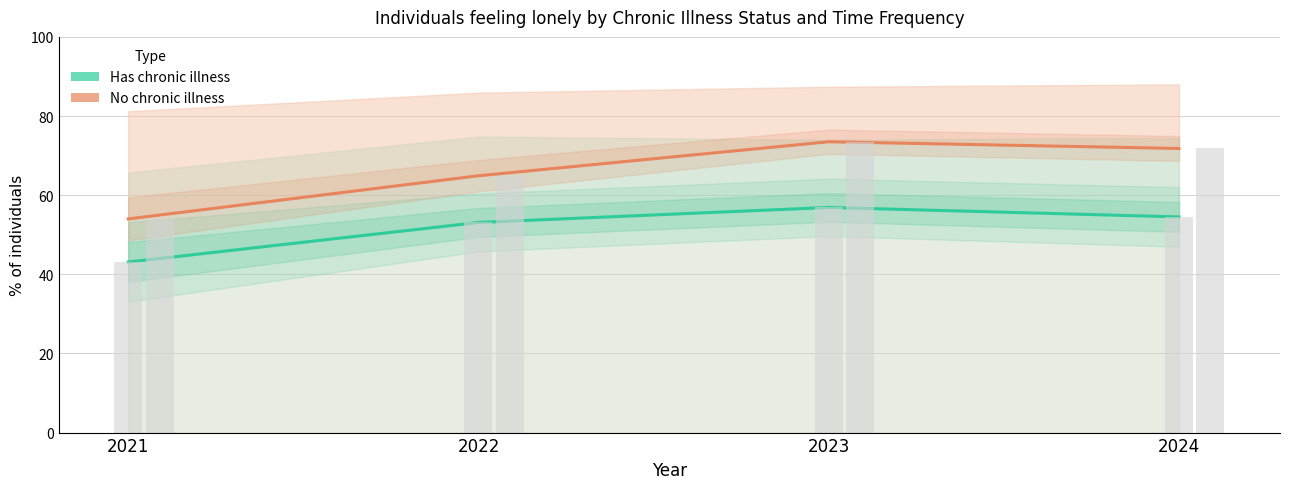

At which label does No chronic illness (None of the time) first exceed 71?

2023